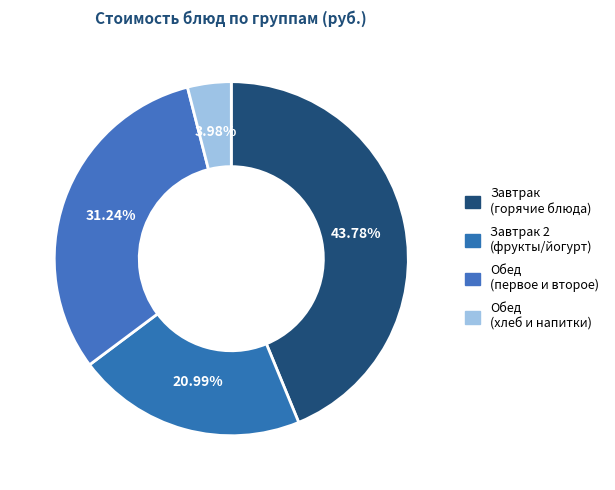

To the nearest percent, what is the difference between the largest and smallest slice percentages?

40%